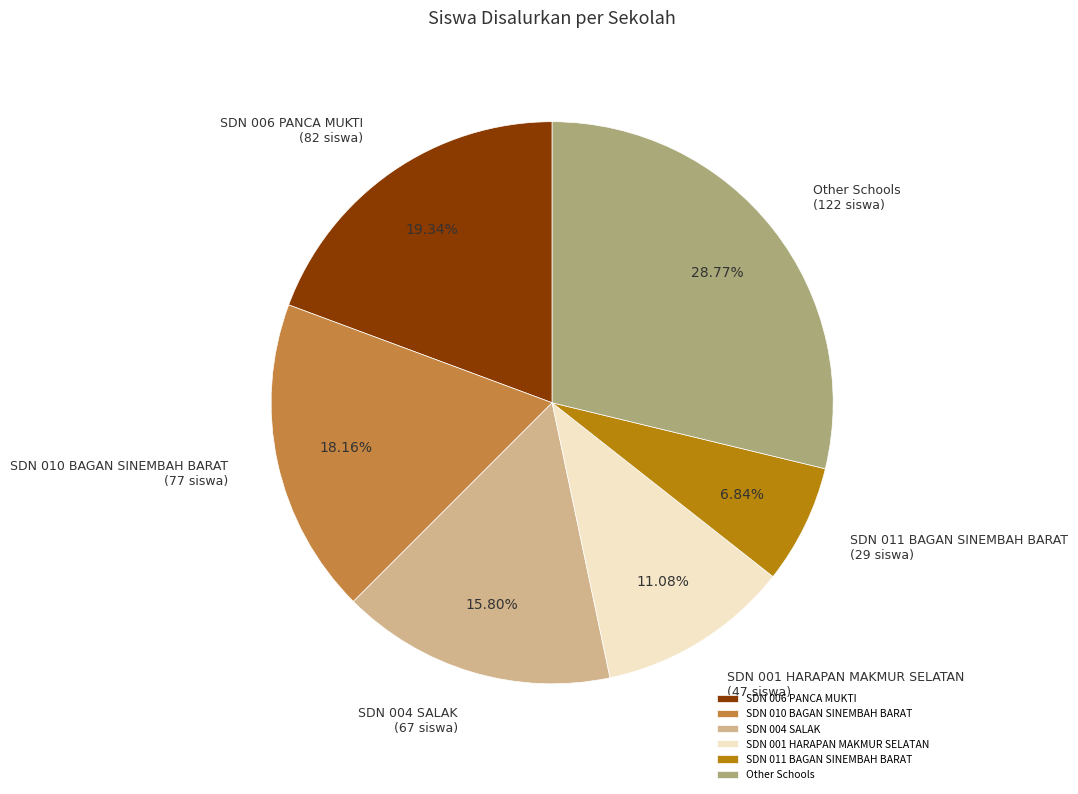

Does SDN 006 PANCA MUKTI account for over 50% of the chart?

No